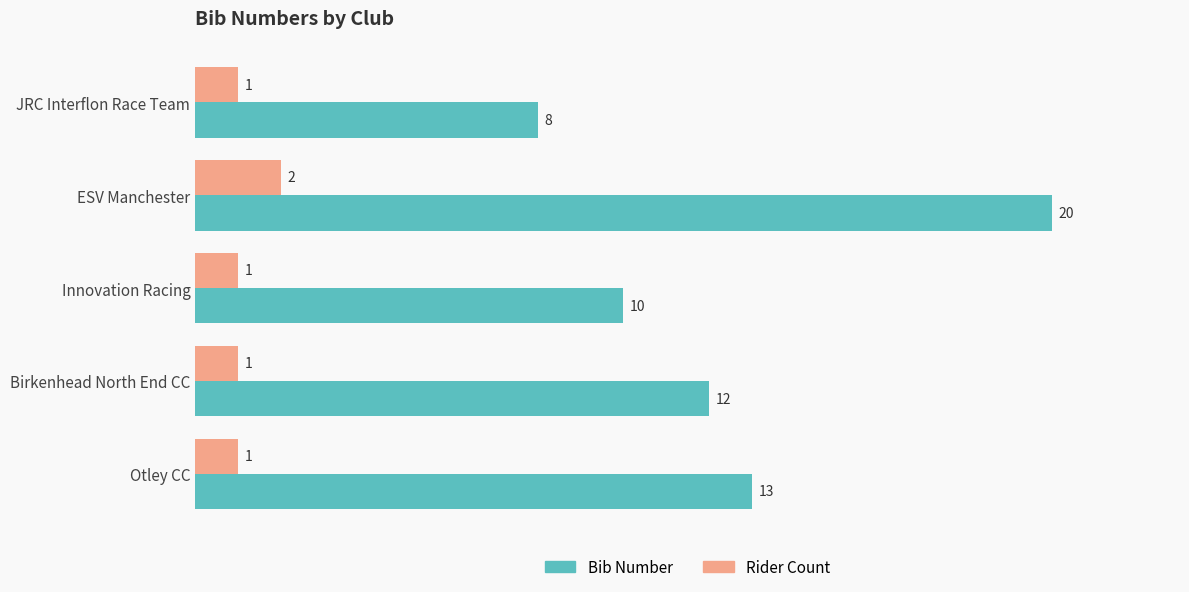

What is the smallest value displayed?

1